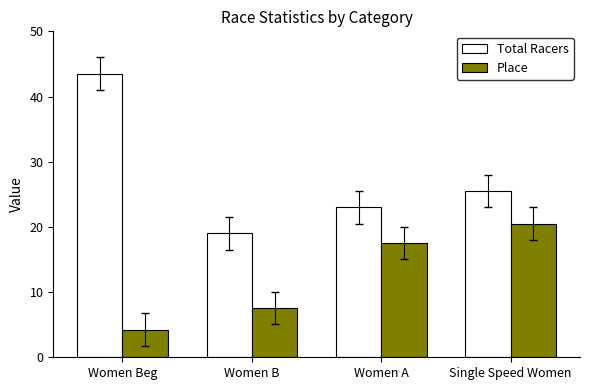

Is the value of Total Racers at Women A greater than the value of Place at Women B?

Yes